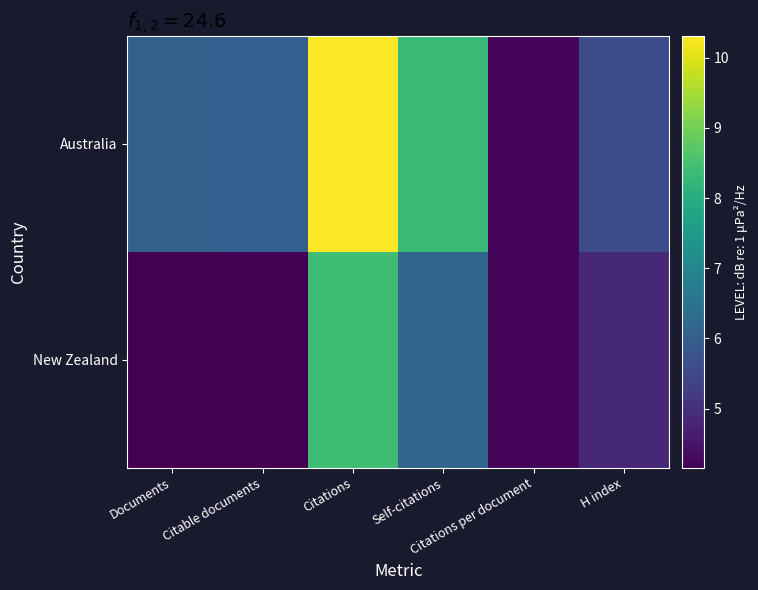

Reading left to right, transcribe all the data shown in this chart.

Australia: Documents=6.0	Citable documents=6.0	Citations=10.3	Self-citations=8.3	Citations per document=4.3	H index=5.6
New Zealand: Documents=4.2	Citable documents=4.2	Citations=8.4	Self-citations=6.2	Citations per document=4.3	H index=4.9